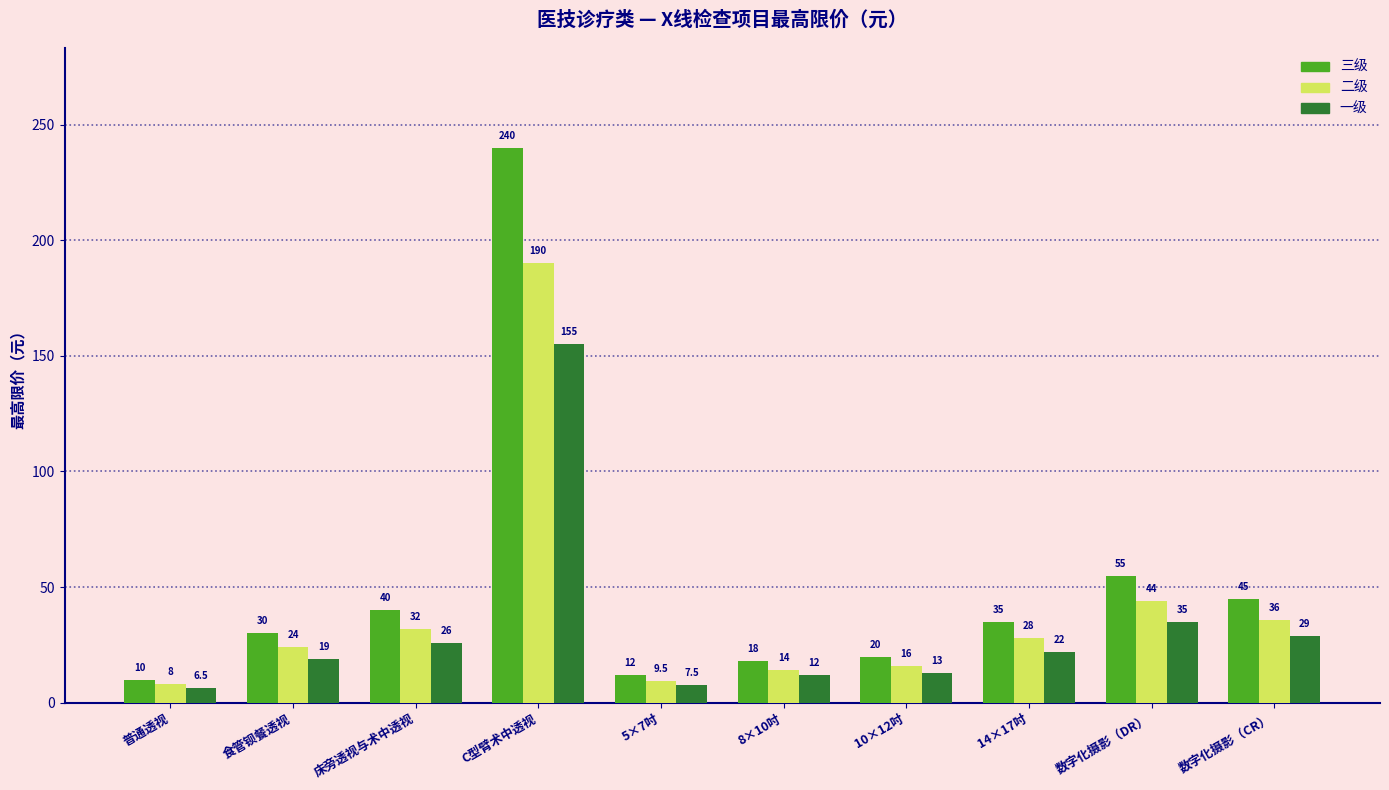

How many data points in 二级 are less than 28?

5